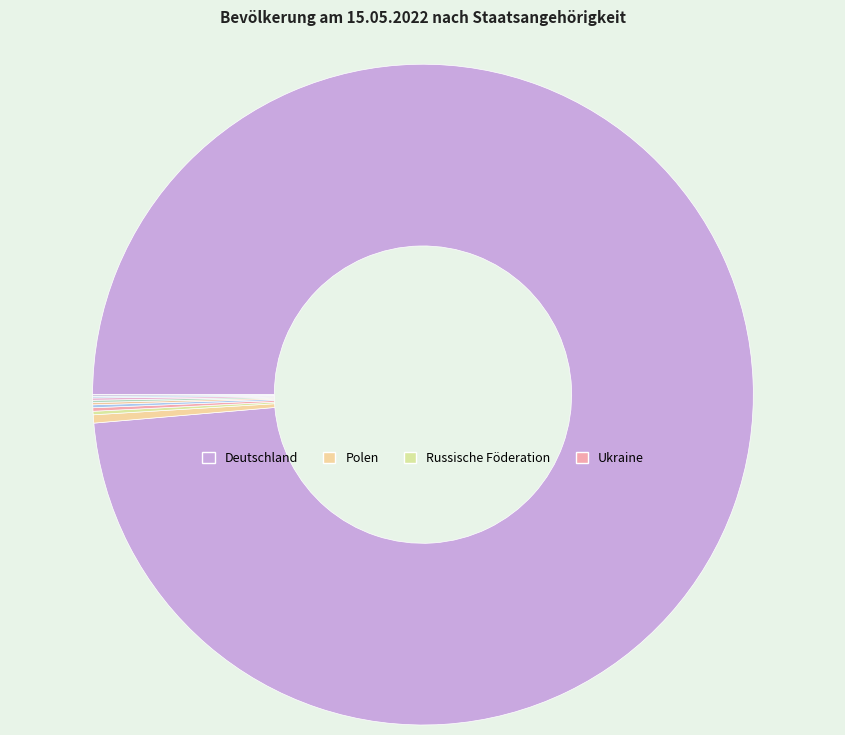

Which category has the smallest portion of the pie?

Italien